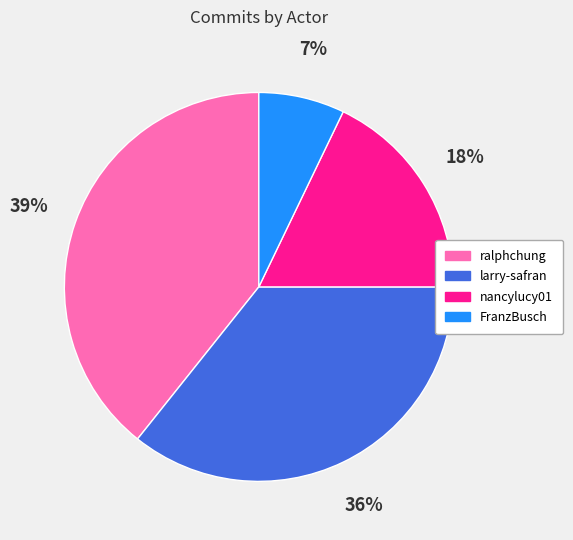

Is there a majority slice in this chart?

No